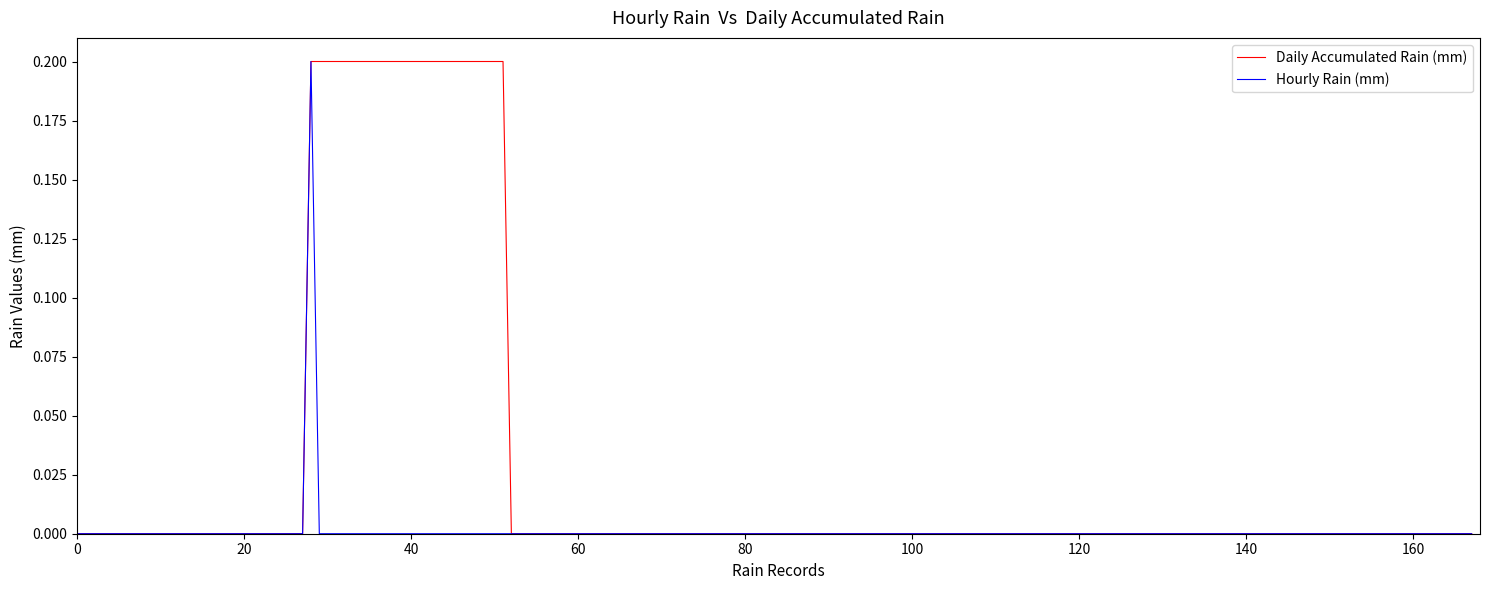

Which series has the largest total across all categories?

Daily Accumulated Rain (mm)